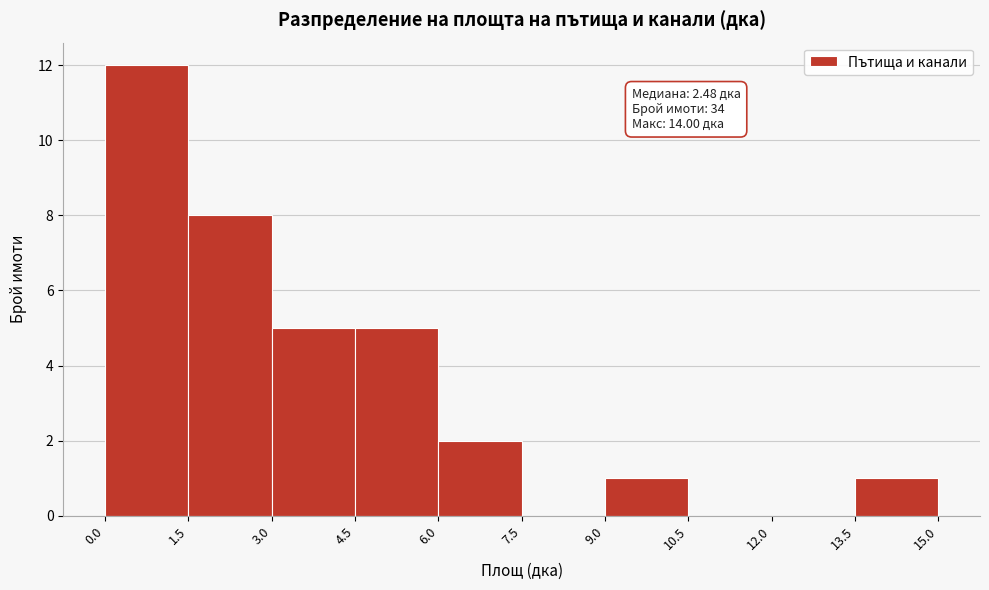

Which range on the x-axis has the tallest bar?

0.0 to 1.5